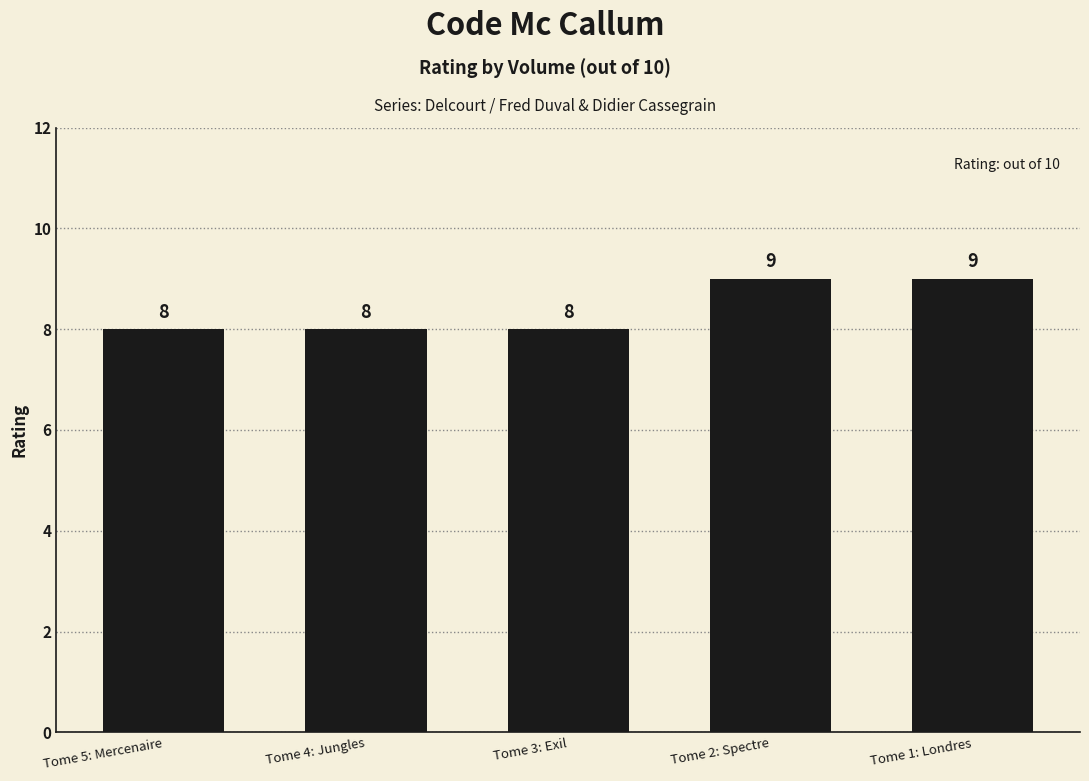

Reading right to left, what are all the values shown in this chart?

9	9	8	8	8